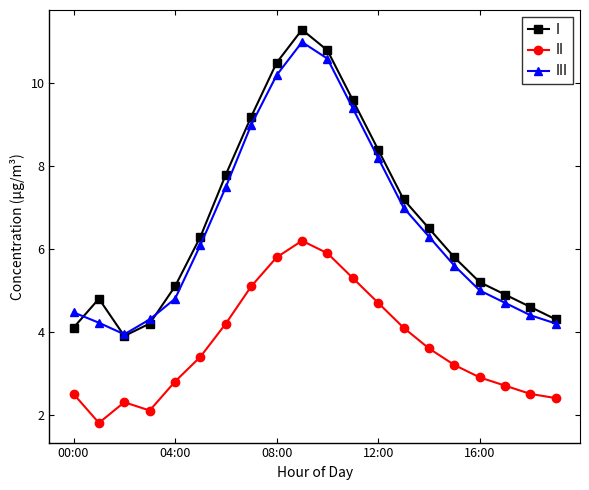

Which series has the largest range (max minus min)?

I